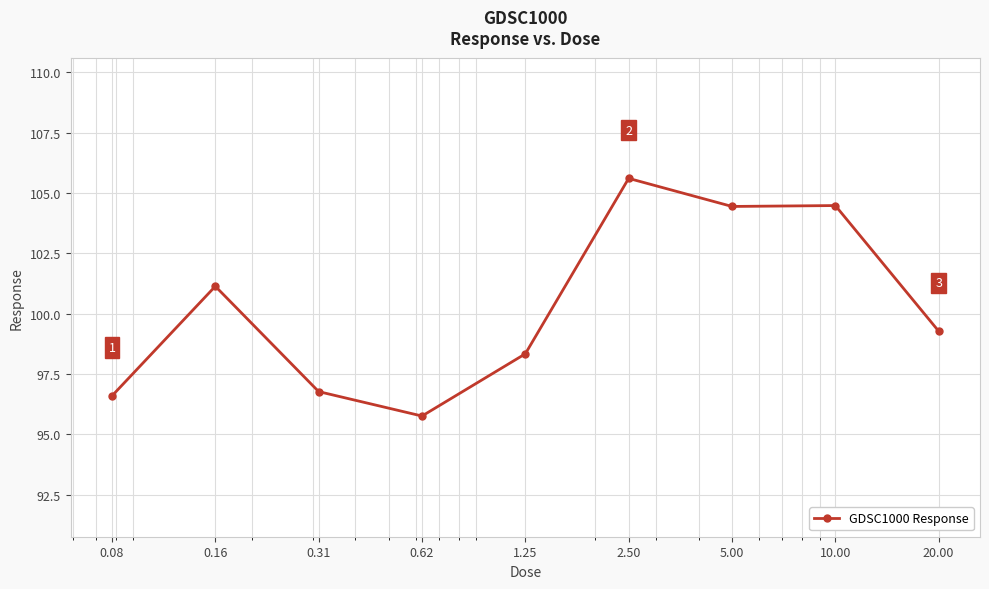

What is the sum of all values?

902.4